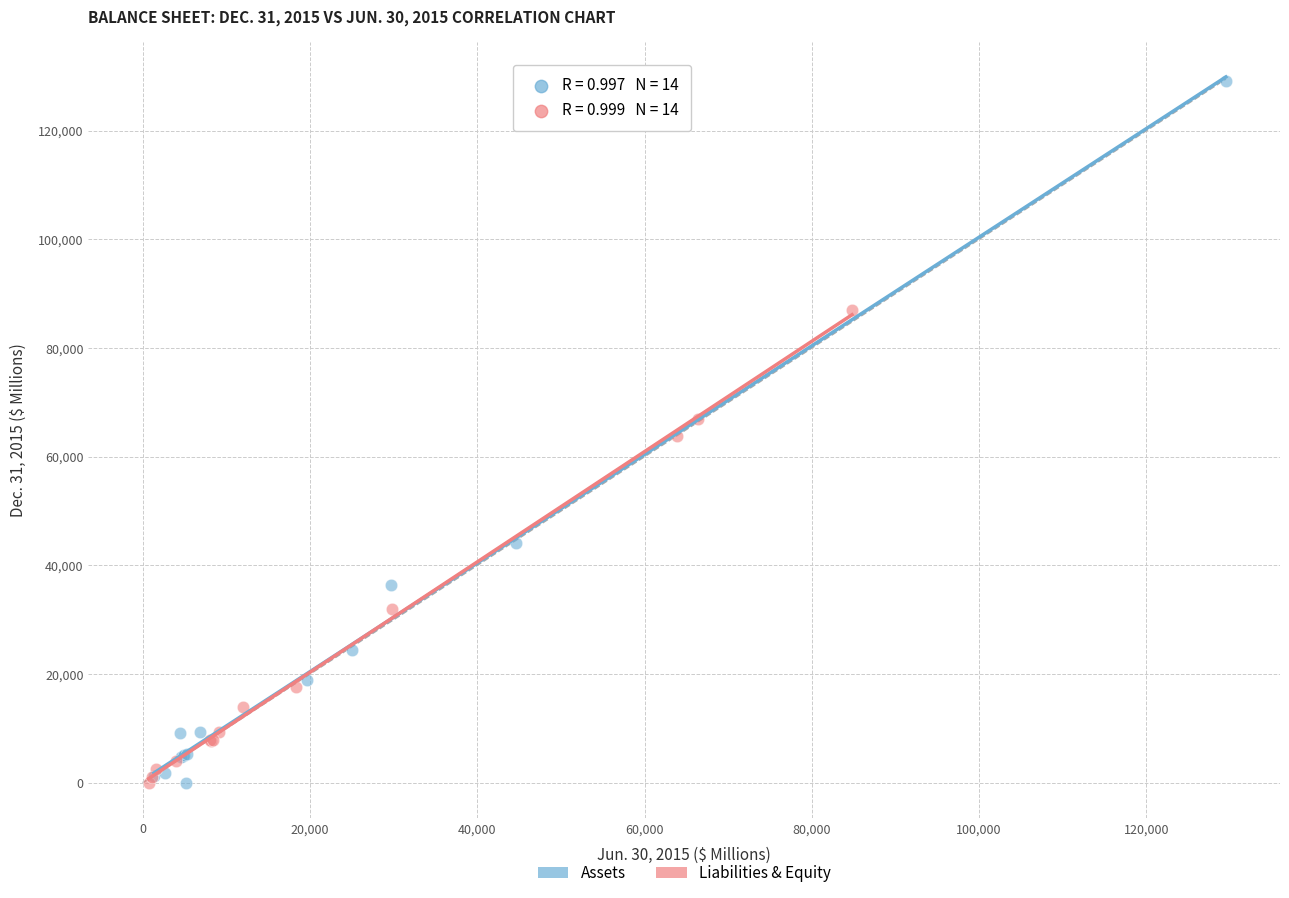

Which series reaches the maximum Y coordinate?

Assets